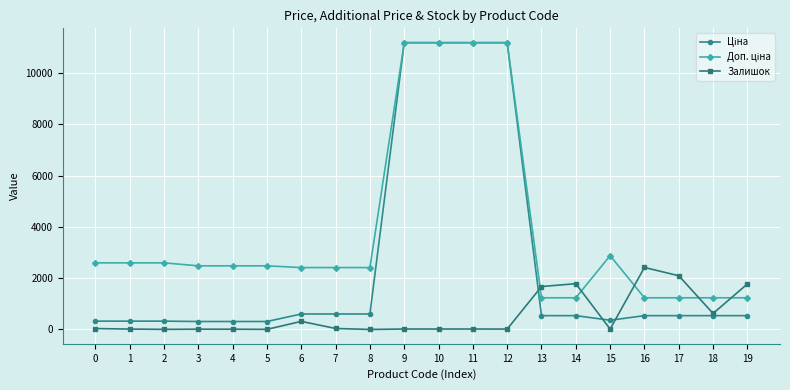

What is the greatest value displayed?

11188.2